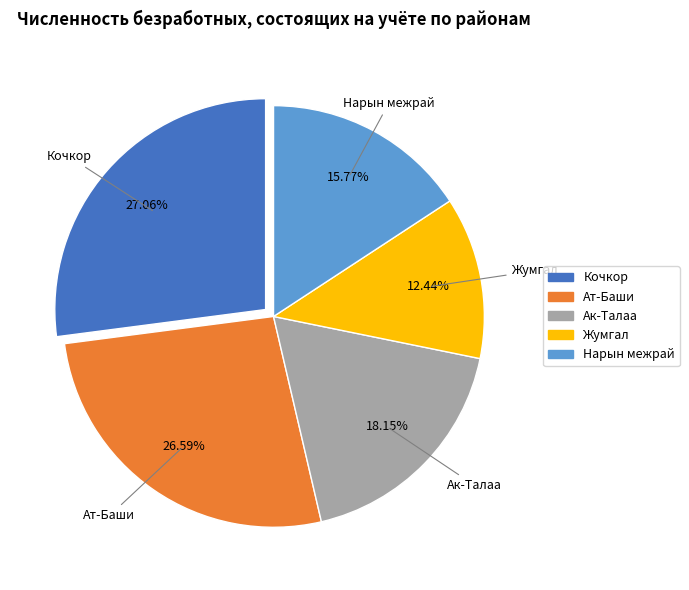

How many segments does this pie chart have?

5